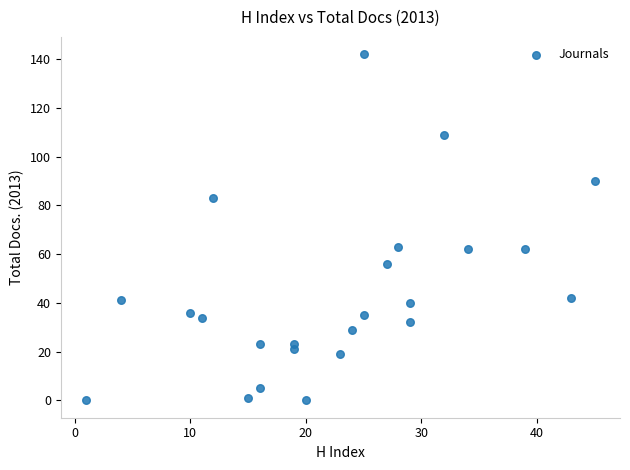

What is the range of X values (max minus min)?

44